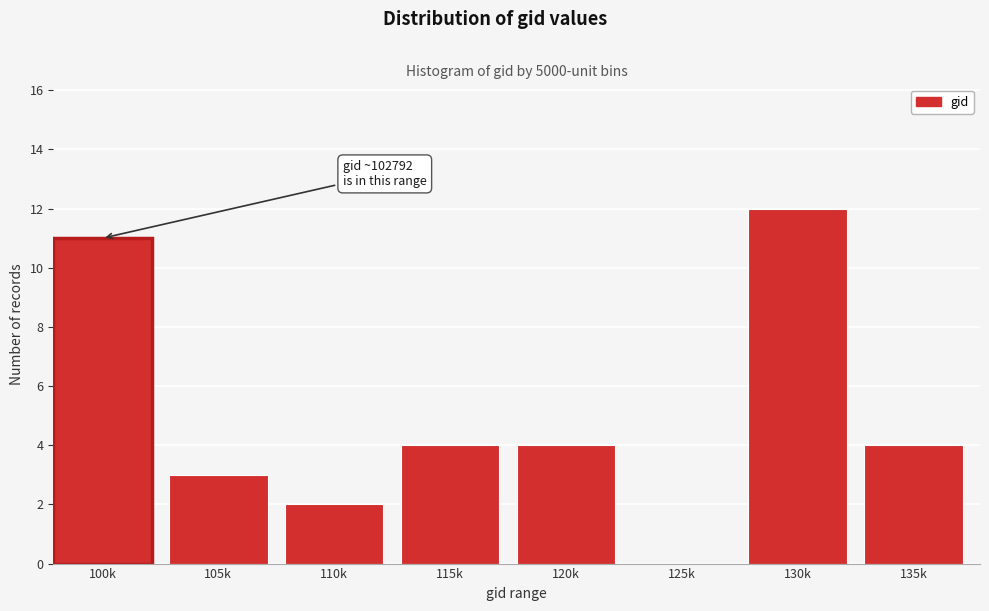

Reading left to right, transcribe all the data shown in this chart.

100k=11	105k=3	110k=2	115k=4	120k=4	125k=0	130k=12	135k=4